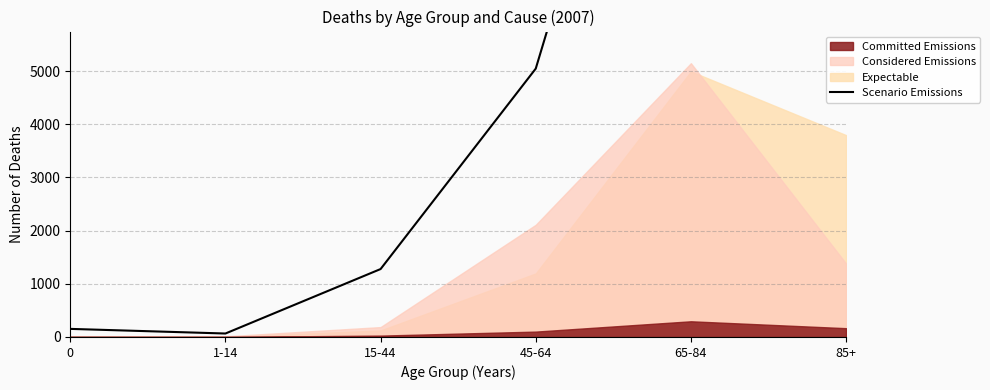

The value at 85+ is 4008. True or false?

False